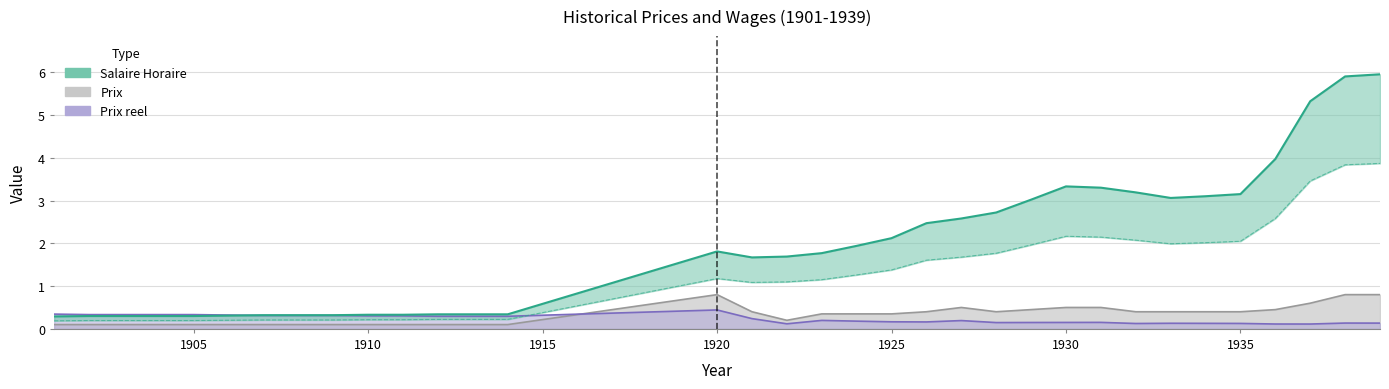

True or false: Prix has a value of 0.1 at 1908.

False